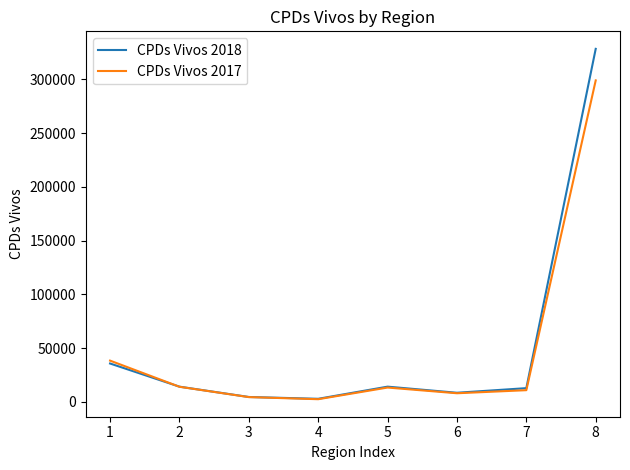

Which series changed the most between 1 and 5?

CPDs Vivos 2017